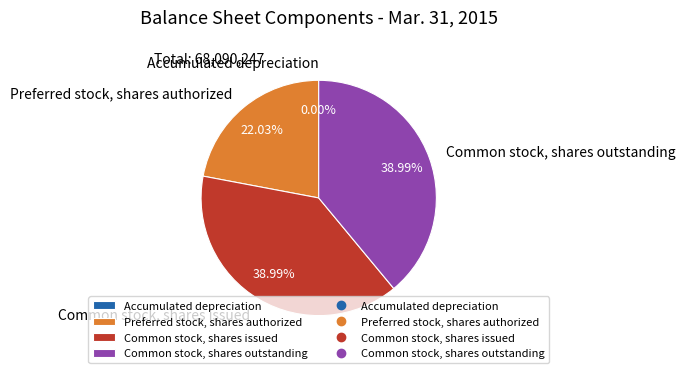

How much of the chart is everything except Common stock, shares issued?

61.0%